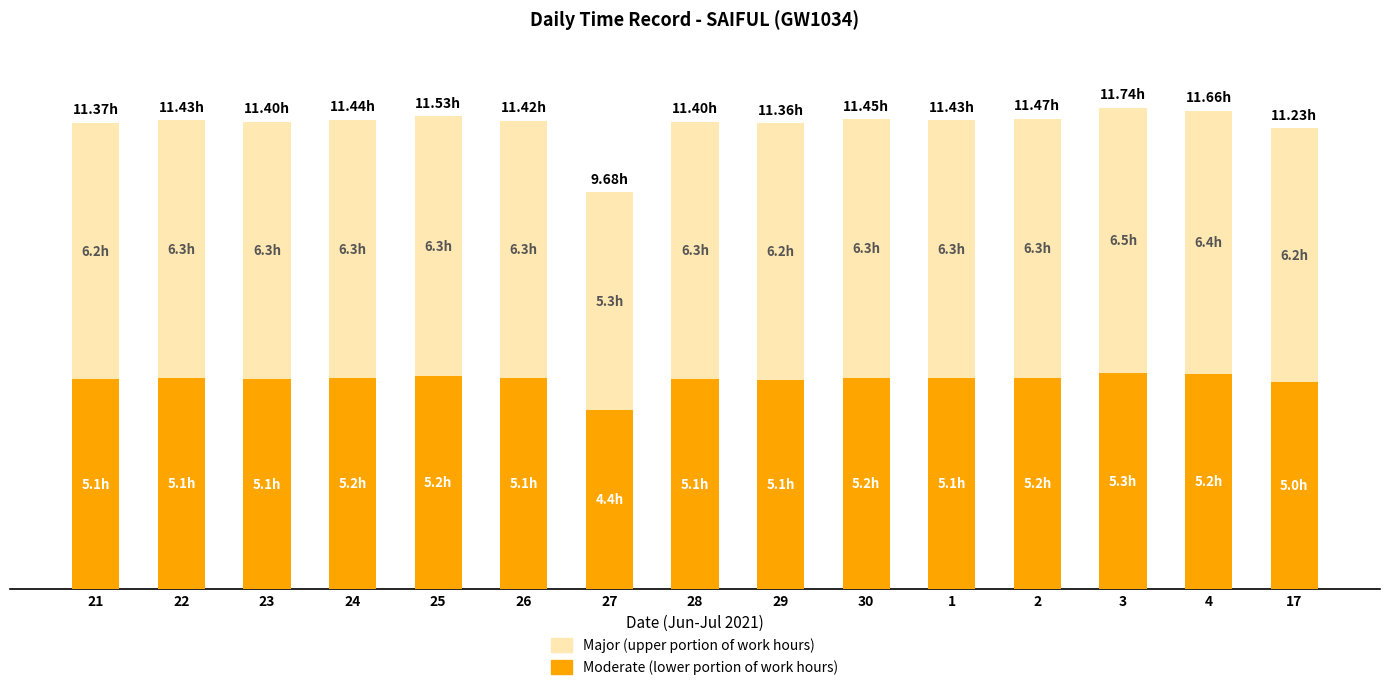

What is the average value of the Moderate (lower portion of work hours) series?

5.1